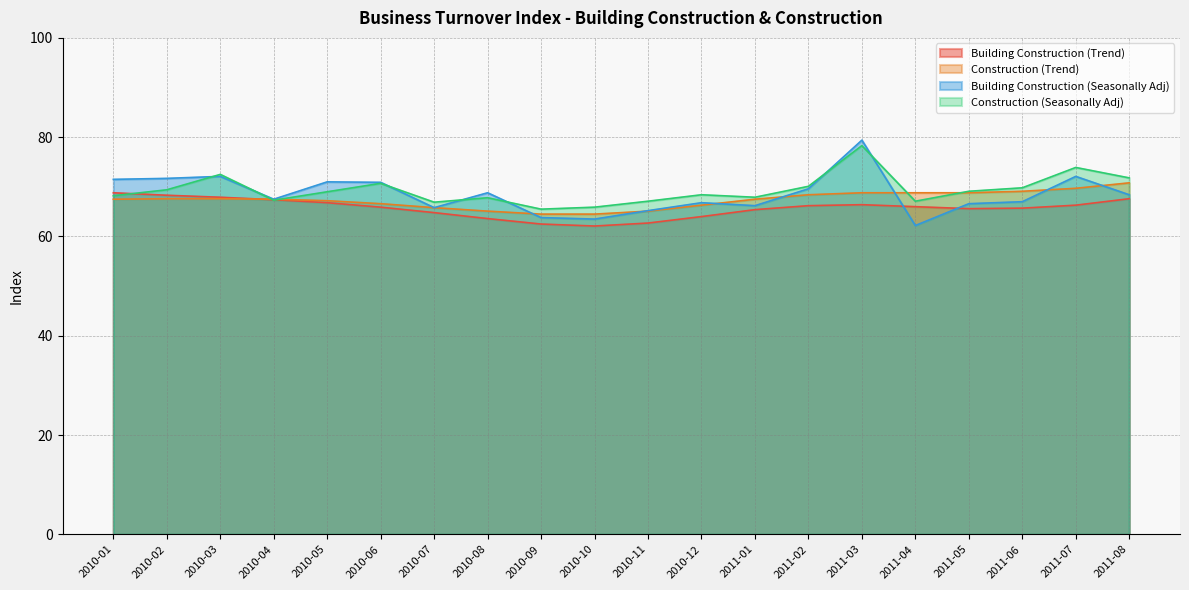

What is the lowest value of the Construction (Trend) series?

64.5